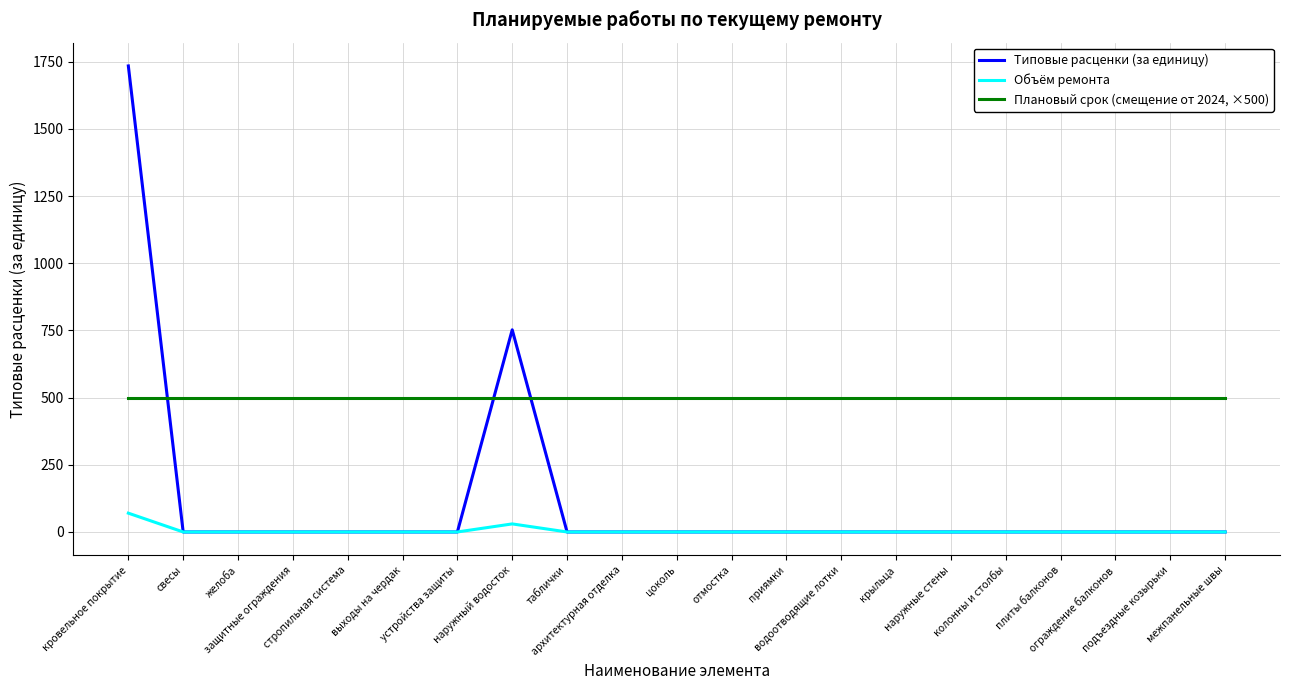

What is the spread (max minus min) of values at отмостка?

500.0